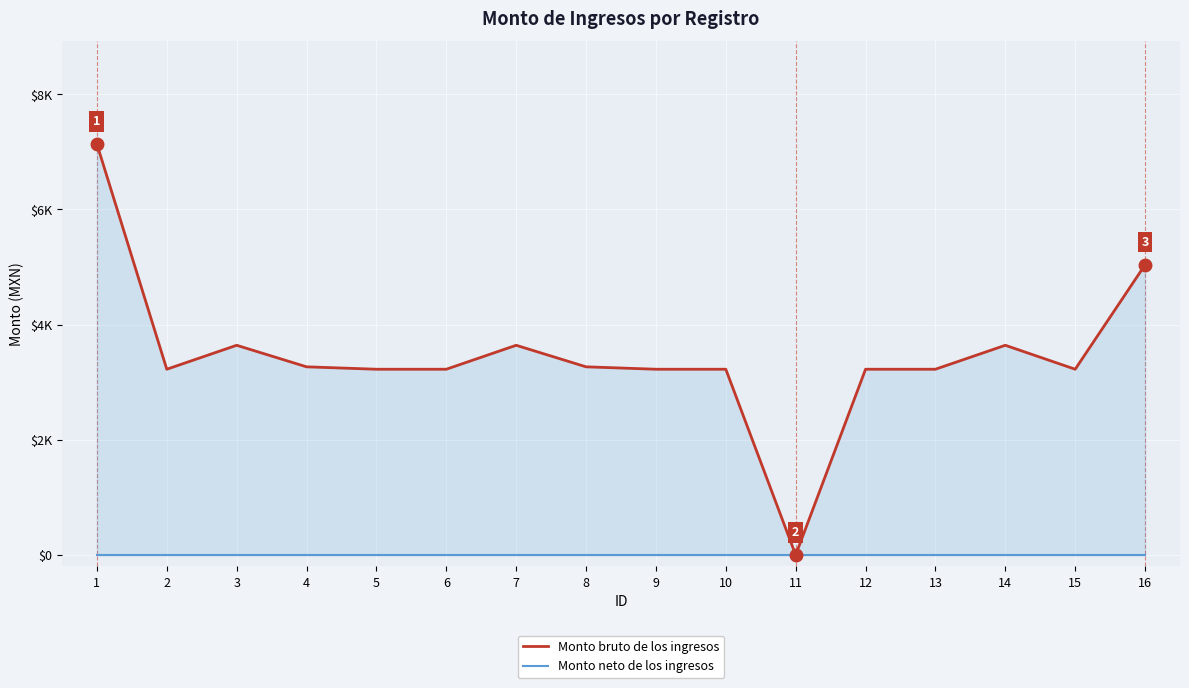

Reading left to right, transcribe all the data shown in this chart.

Monto bruto de los ingresos: 1=7135.0	2=3225.0	3=3641.0	4=3266.9	5=3225.0	6=3225.0	7=3641.0	8=3266.9	9=3225.0	10=3225.0	11=0.0	12=3225.0	13=3225.0	14=3641.0	15=3225.0	16=5038.0
Monto neto de los ingresos: 1=0.0	2=0.0	3=0.0	4=0.0	5=0.0	6=0.0	7=0.0	8=0.0	9=0.0	10=0.0	11=0.0	12=0.0	13=0.0	14=0.0	15=0.0	16=0.0